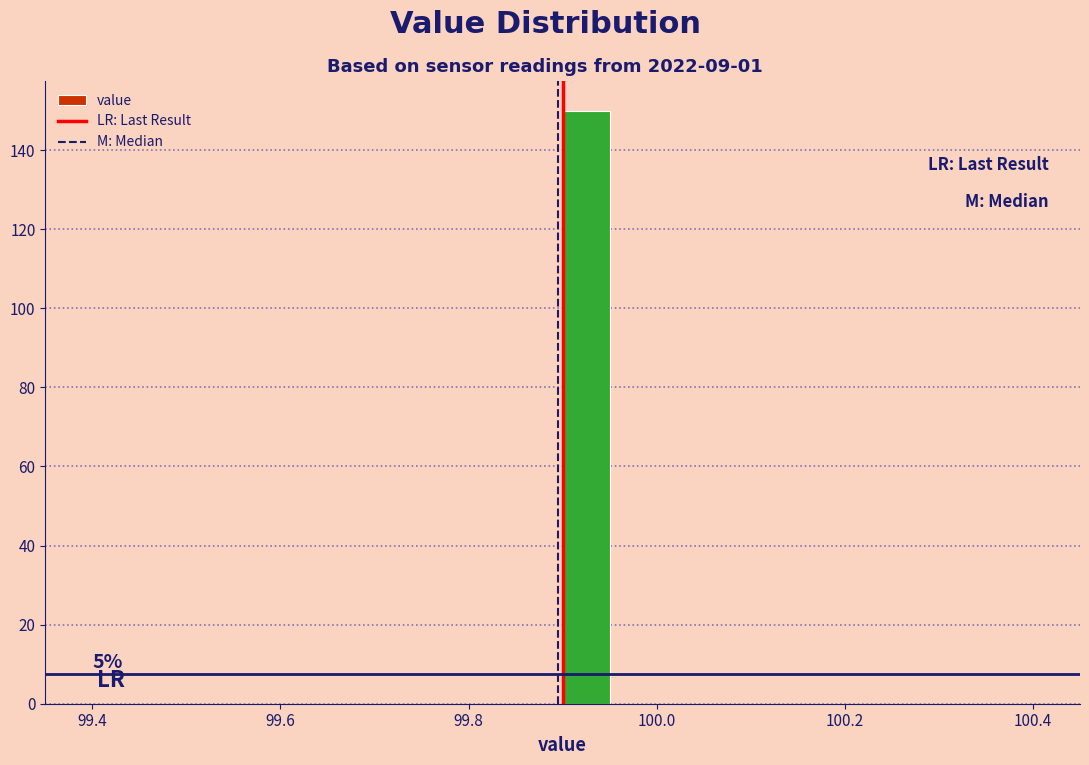

Around what value on the x-axis is the tallest bar? Give the approximate position of its centre, as read against the axis.

99.92